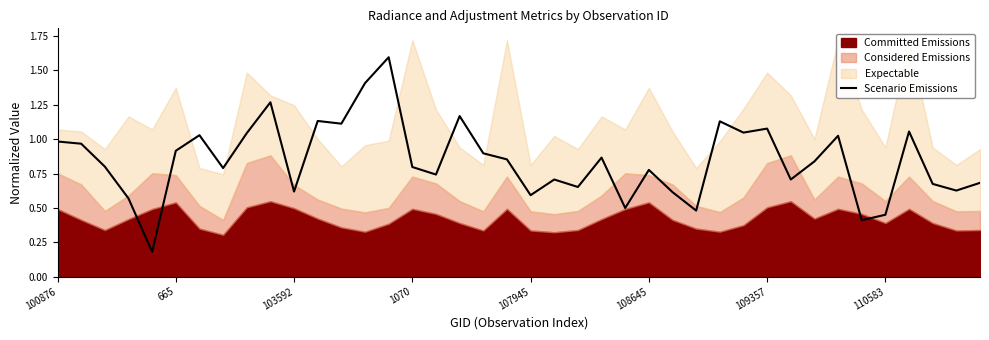

True or false: Scenario Emissions has a value of 1.6 at 665.

False